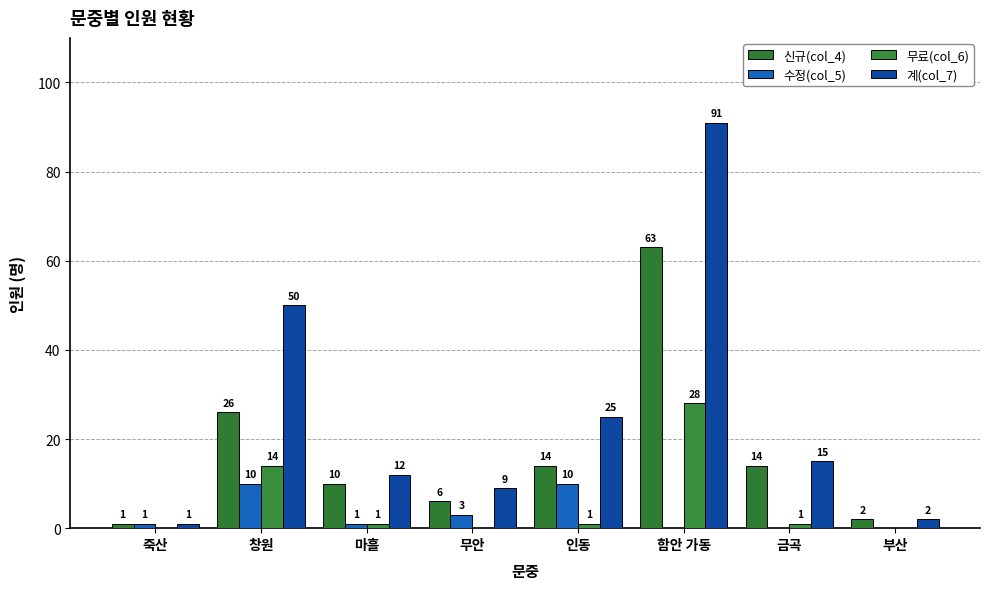

Which label corresponds to the smallest value in the chart?

함안 가동